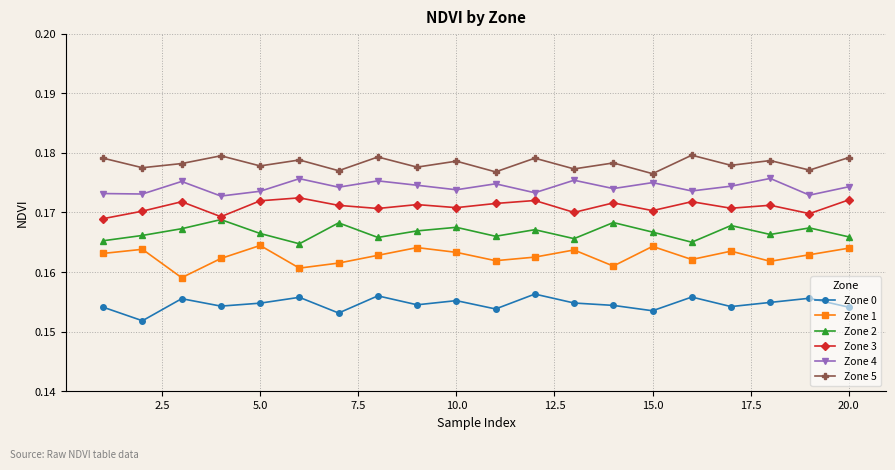

Count the number of data series in this chart.

6